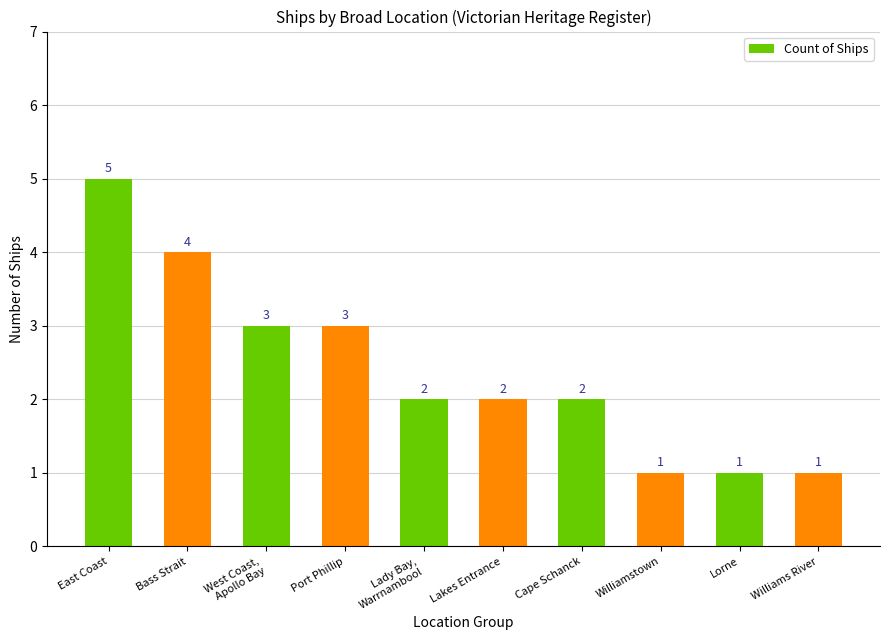

What is the approximate value at Lorne?

1